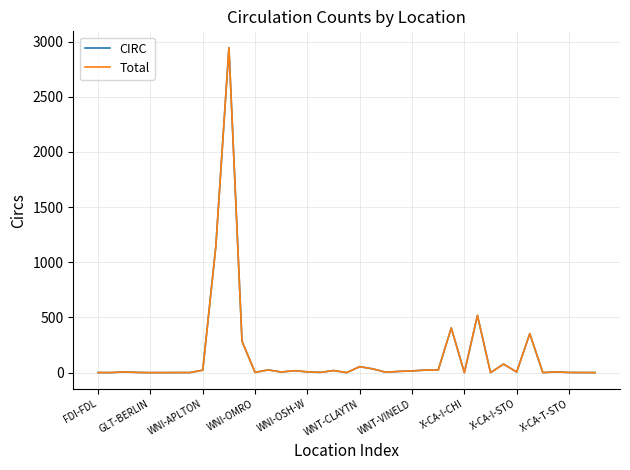

Which series has the largest range (max minus min)?

Total